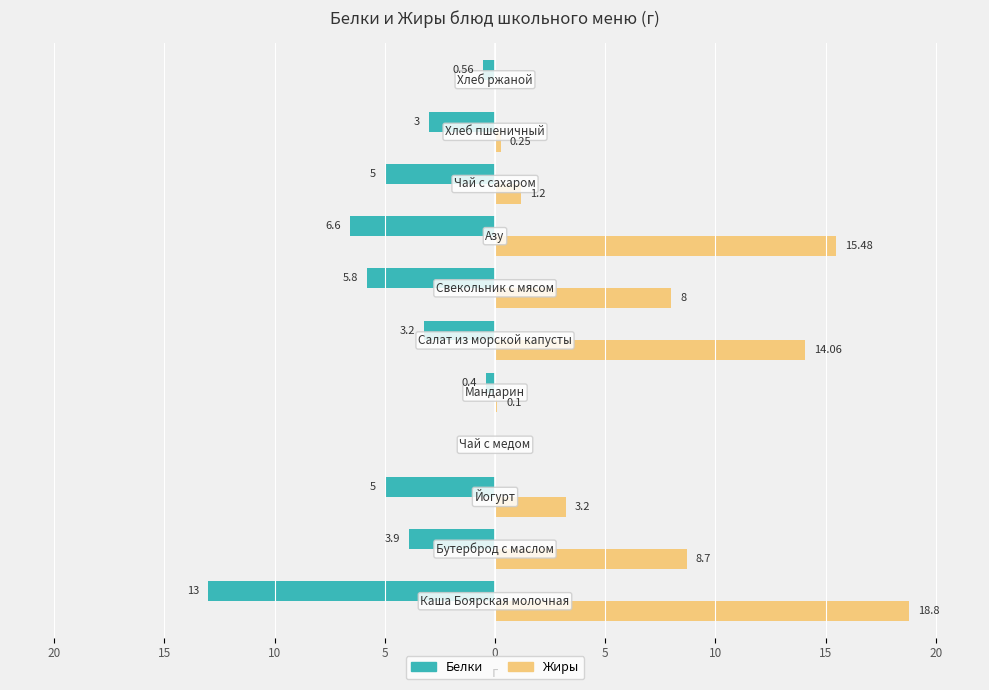

What are all the series names shown in the legend?

Белки, Жиры